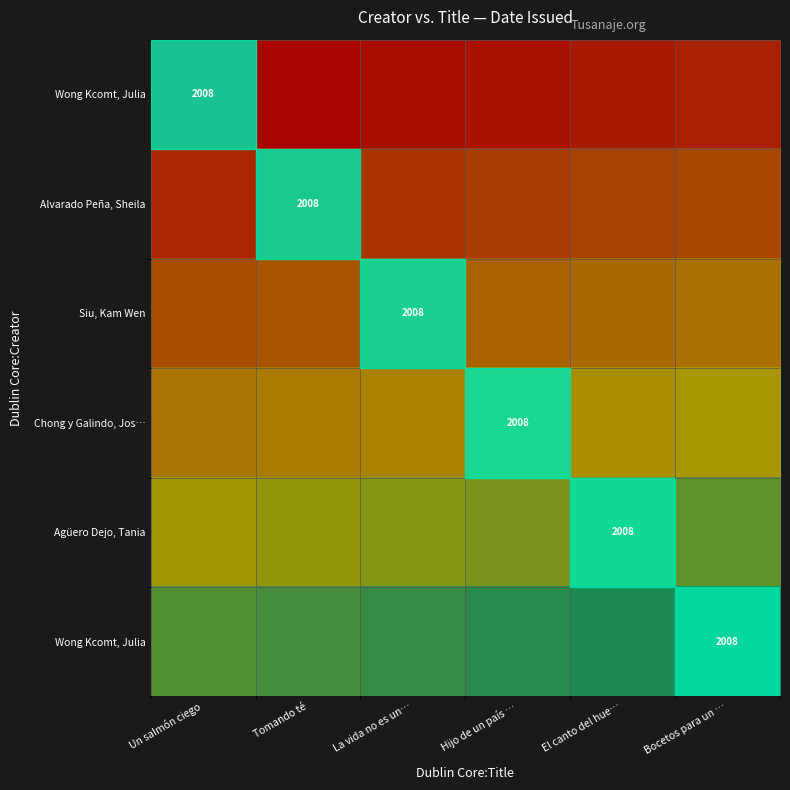

Count the number of data series in this chart.

6